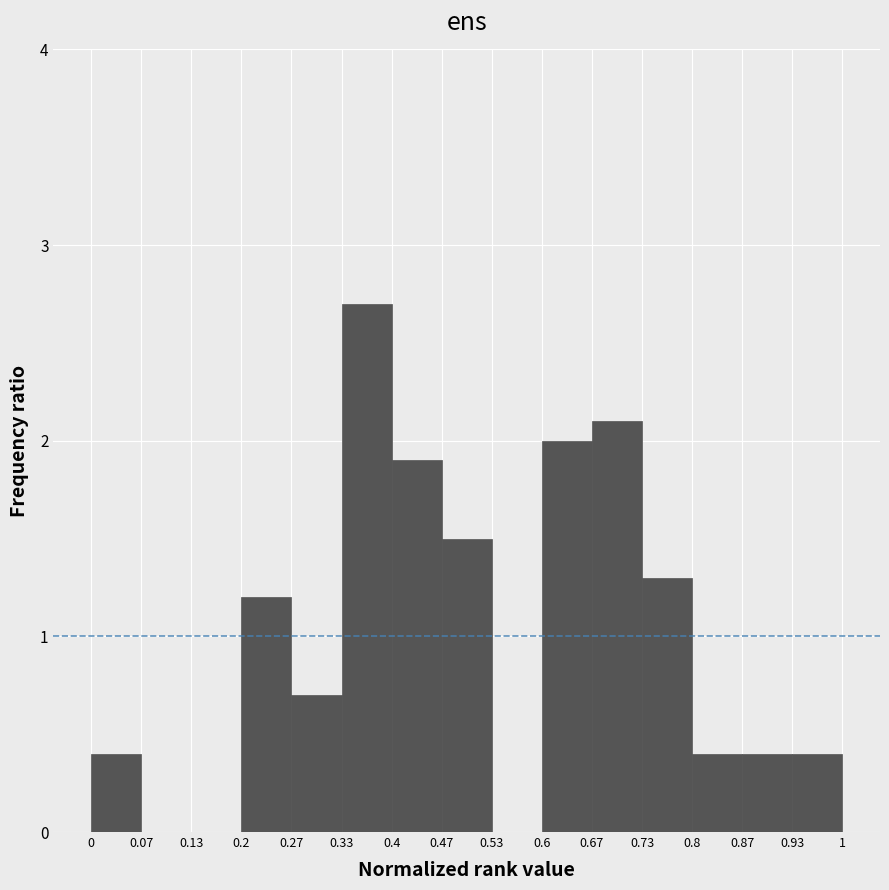

Reading left to right, list every bar in this chart as the range it spans on the x-axis followed by its height. The values are not printed on the chart, so give them approximately, as read against the axis.

0 to 0.07: 0.4
0.07 to 0.13: 0
0.13 to 0.2: 0
0.2 to 0.27: 1.2
0.27 to 0.33: 0.7
0.33 to 0.4: 2.7
0.4 to 0.47: 1.9
0.47 to 0.53: 1.5
0.53 to 0.6: 0
0.6 to 0.67: 2.0
0.67 to 0.73: 2.1
0.73 to 0.8: 1.3
0.8 to 0.87: 0.4
0.87 to 0.93: 0.4
0.93 to 1: 0.4